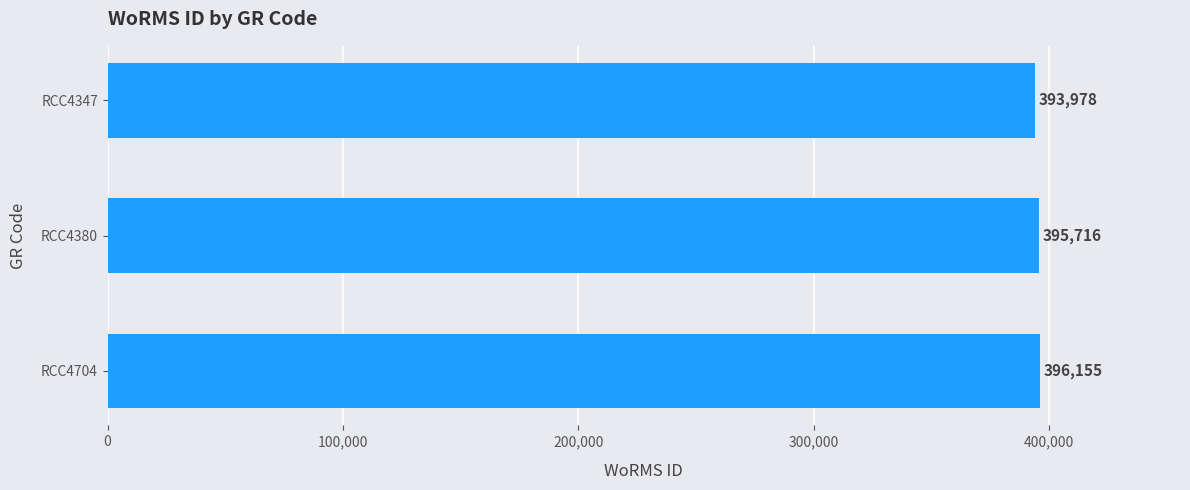

Approximately how many times larger is the value at RCC4704 compared to RCC4347?

1.0